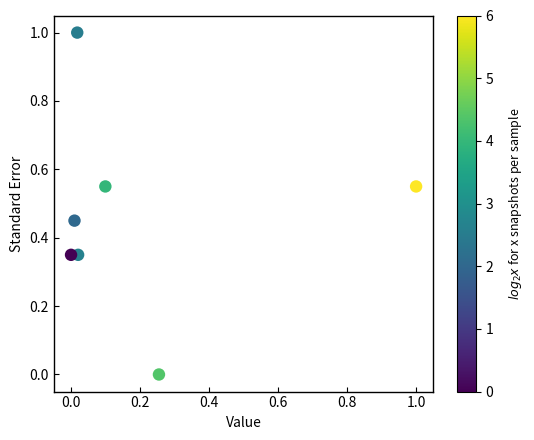

What is the range of X values (max minus min)?

1.0